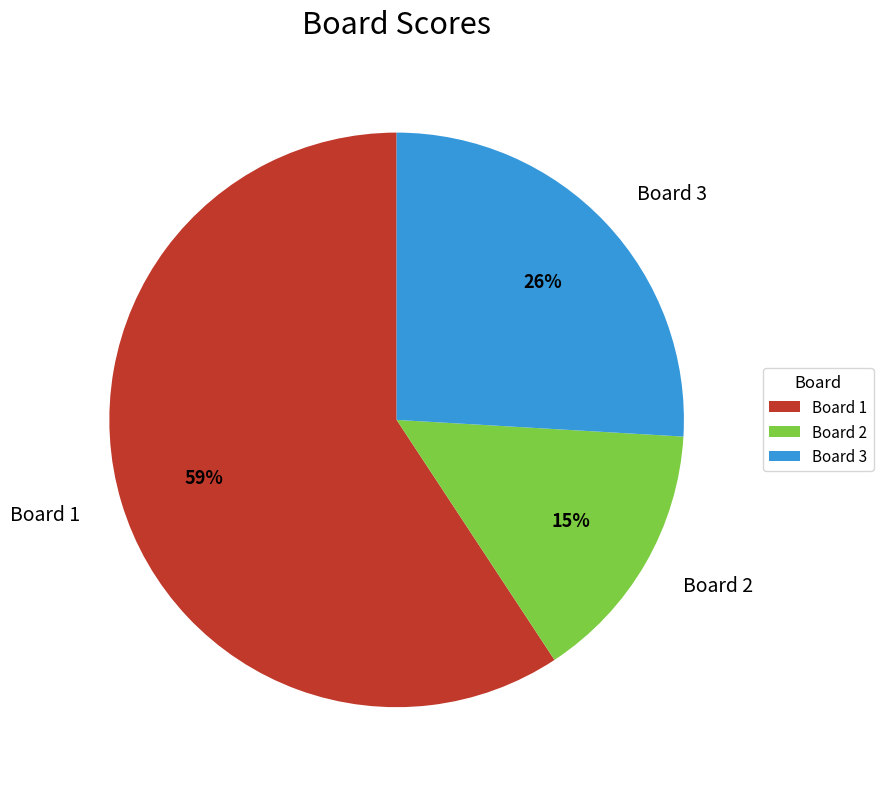

True or false: Board 3 accounts for 16% of the total.

False